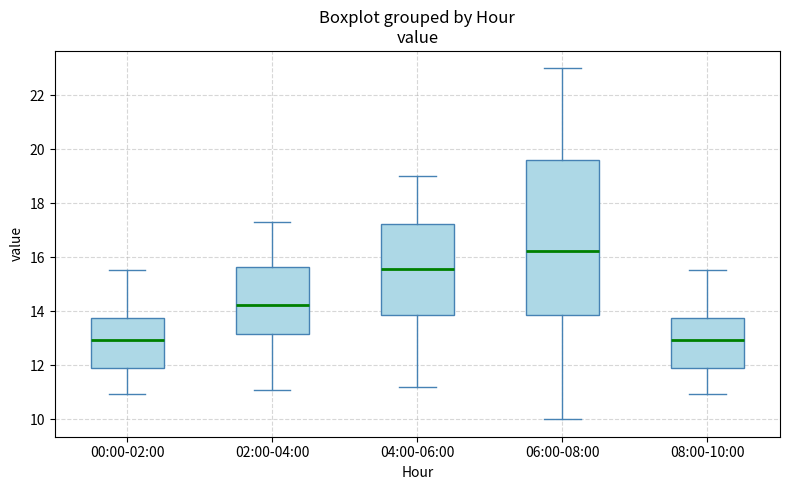

Reading left to right, transcribe this box plot: for each box, give where its median line is, the range the box spans, and where its two whiskers end, as read against the y-axis. The values are not printed on the chart, so give them approximately, as read against the axis.

00:00-02:00: median 13.0, box 11.8 to 13.8, whiskers 11.0 to 15.6
02:00-04:00: median 14.2, box 13.2 to 15.6, whiskers 11.2 to 17.4
04:00-06:00: median 15.6, box 13.8 to 17.2, whiskers 11.2 to 19.0
06:00-08:00: median 16.2, box 13.8 to 19.6, whiskers 10.0 to 23.0
08:00-10:00: median 13.0, box 11.8 to 13.8, whiskers 11.0 to 15.6